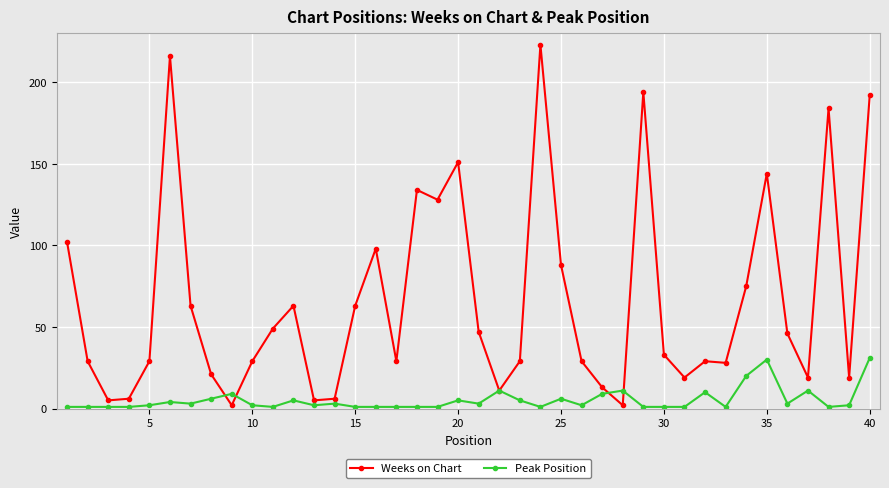

True or false: Weeks on Chart has more than 1 interior local peaks.

True